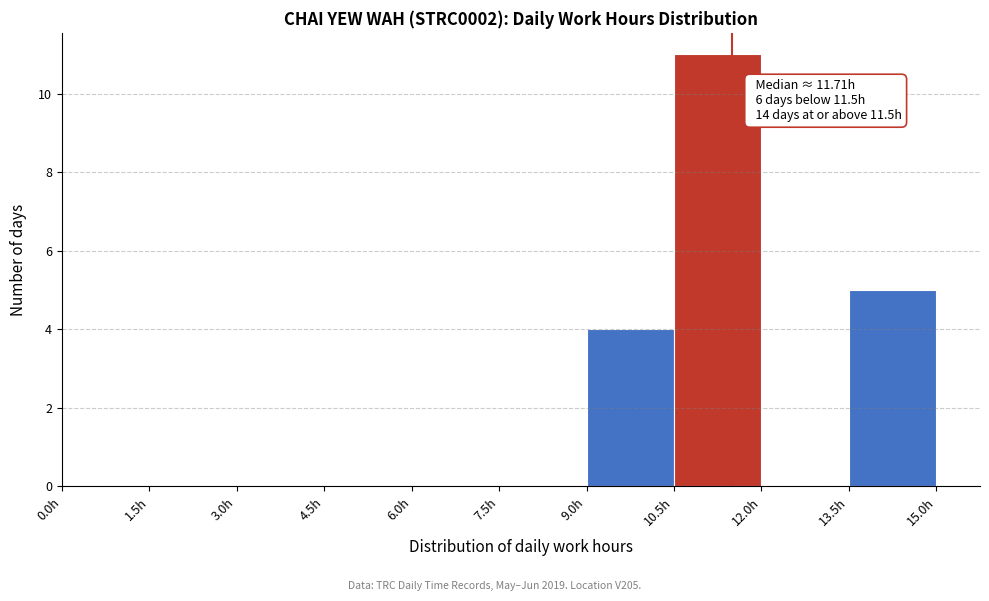

Over which range of the x-axis is the bar tallest?

10.5 to 12.0